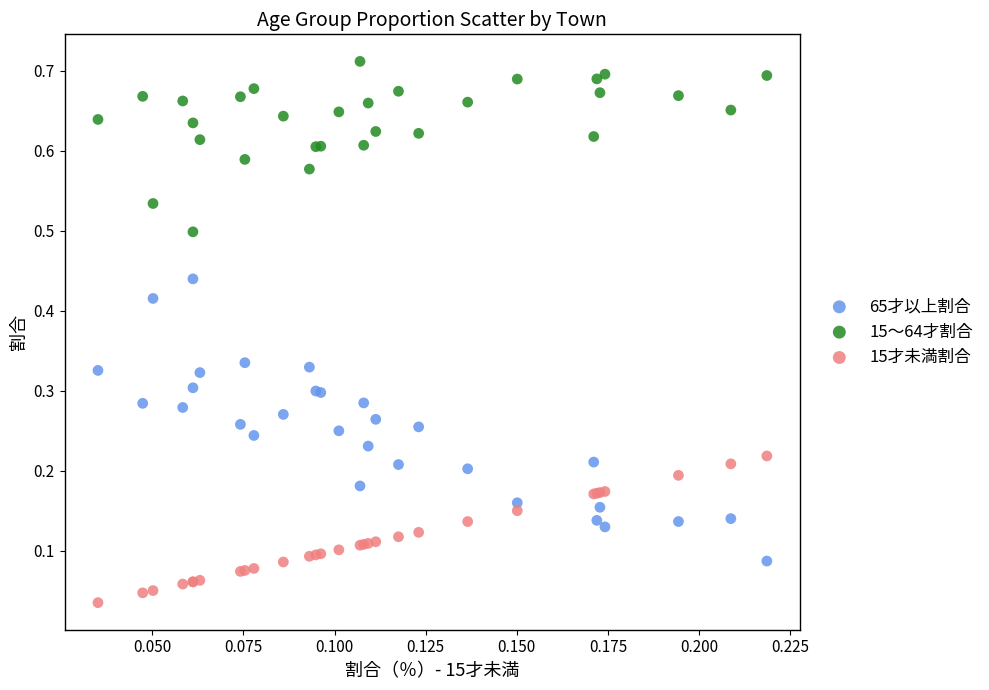

What are all the series names shown in the legend?

65才以上割合, 15～64才割合, 15才未満割合